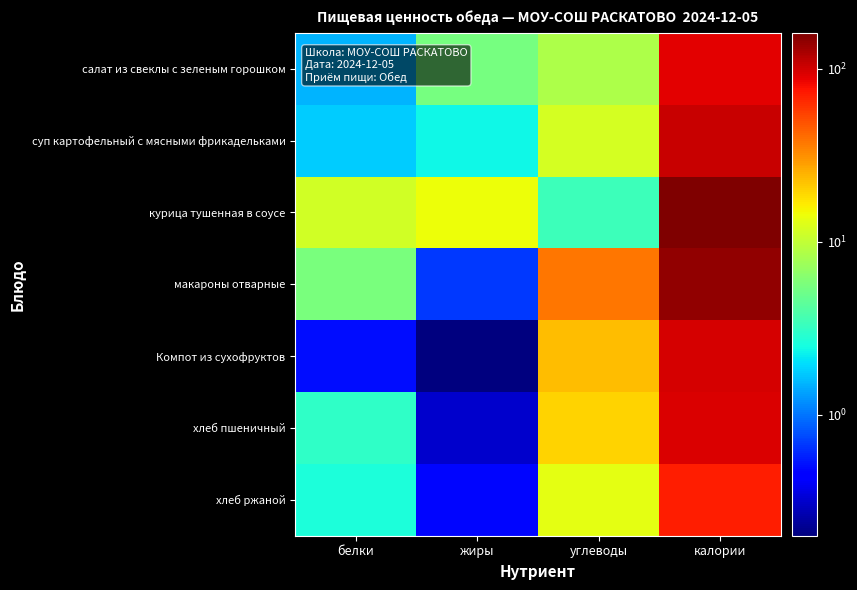

Reading right to left, list all the values displayed in this chart.

салат из свеклы с зеленым горошком: калории=89.0	углеводы=8.4	жиры=5.5	белки=1.5
суп картофельный с мясными фрикадельками: калории=105.0	углеводы=11.7	жиры=2.4	белки=1.8
курица тушенная в соусе: калории=161.0	углеводы=3.4	жиры=14.3	белки=11.4
макароны отварные: калории=145.0	углеводы=37.5	жиры=0.7	белки=5.7
Компот из сухофруктов: калории=96.0	углеводы=23.1	жиры=0.2	белки=0.5
хлеб пшеничный: калории=94.0	углеводы=19.7	жиры=0.3	белки=3.0
хлеб ржаной: калории=70.0	углеводы=13.3	жиры=0.5	белки=2.6